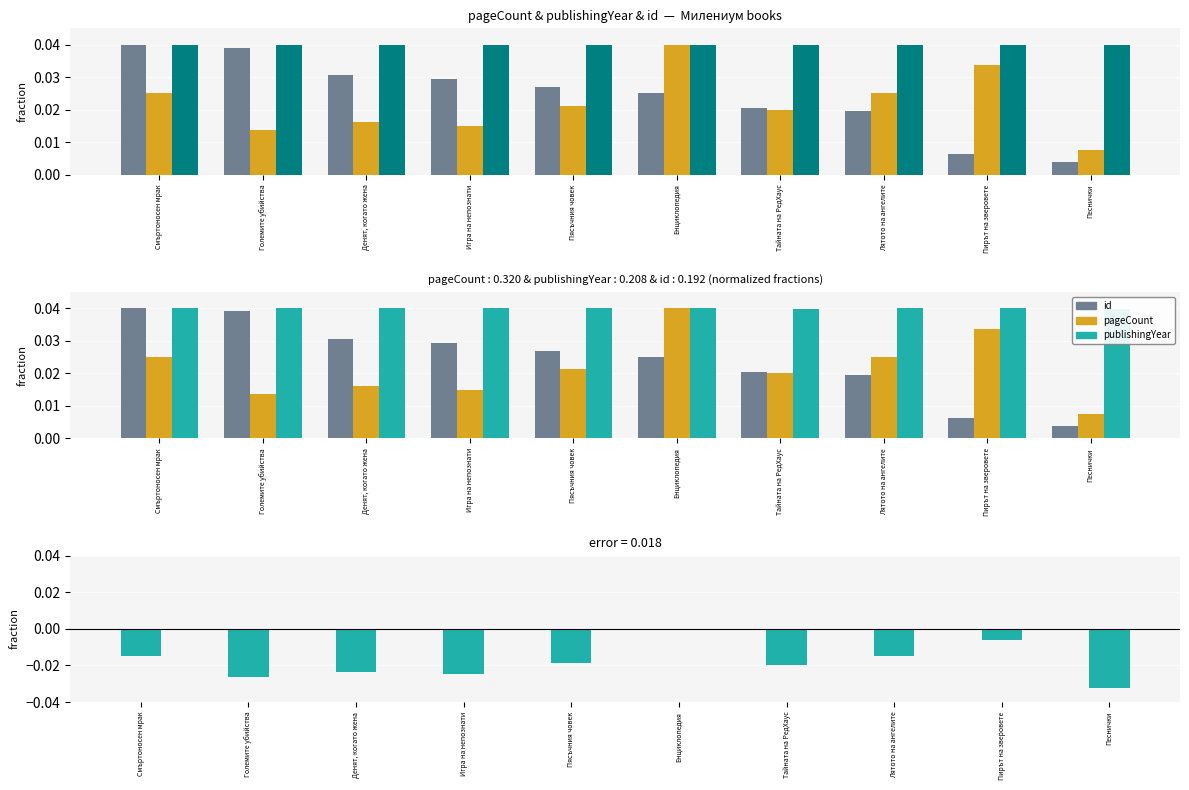

Rank the categories by publishingYear value from lowest to highest.

Тайната на РедХаус, Песнички, Енциклопедия, Пирът на зверовете, Големите убийства, Денят, когато жена, Пясъчния човек, Лятото на ангелите, Игра на непознати, Смъртоносен мрак